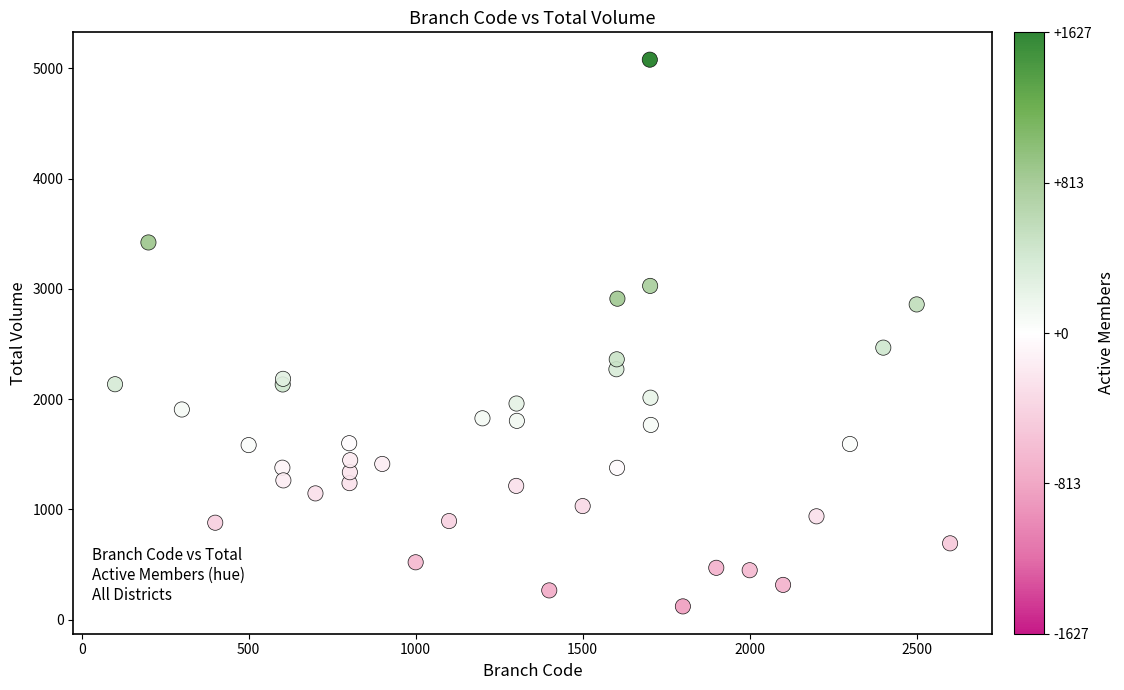

What Y value in the scatter plot is closest to 2598?

2466